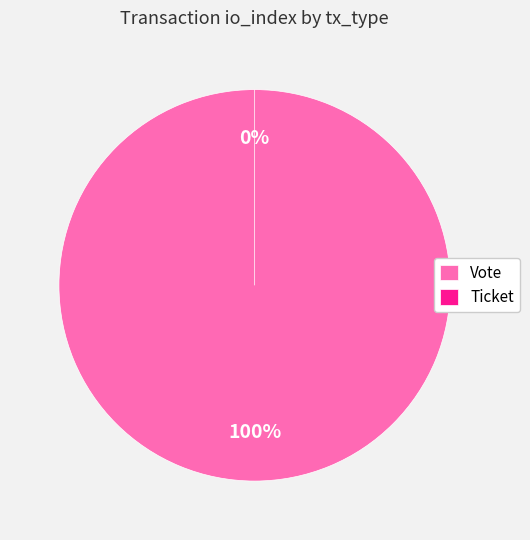

To the nearest percent, what is the combined percentage of Ticket and Vote?

100%